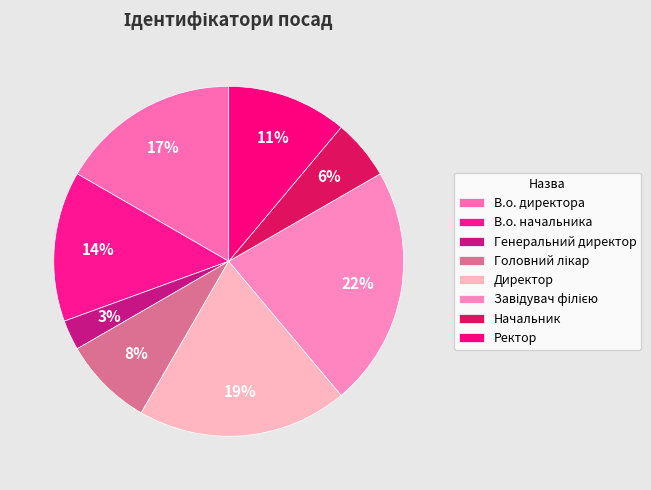

How much of the chart is everything except Завідувач філією?

77.8%